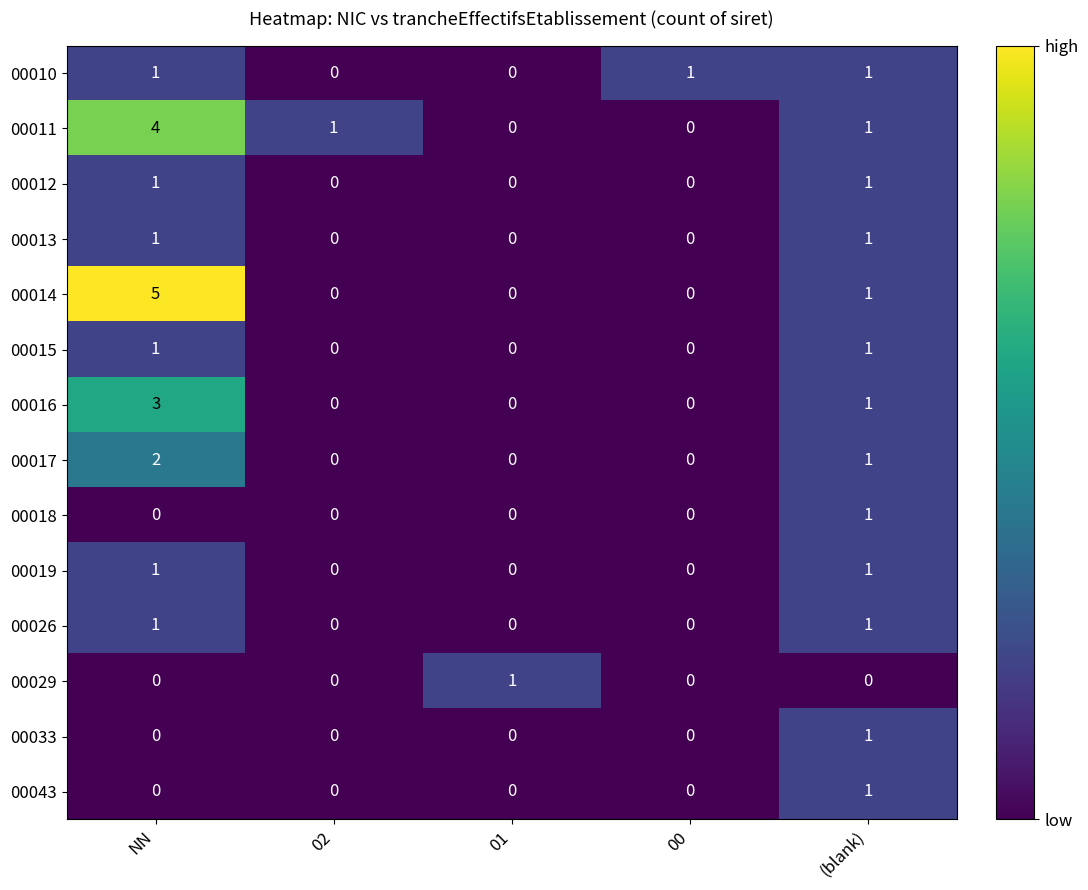

At which category is the sum across all series the highest?

NN